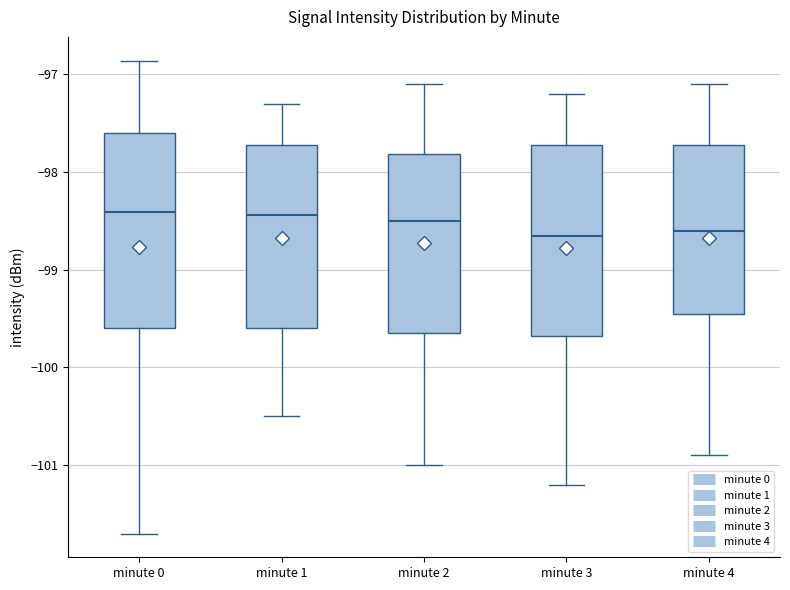

Reading left to right, transcribe this box plot: for each box, give where its median line is, the range the box spans, and where its two whiskers end, as read against the y-axis. The values are not printed on the chart, so give them approximately, as read against the axis.

minute 0: median -98.4, box -99.6 to -97.6, whiskers -101.7 to -96.9
minute 1: median -98.4, box -99.6 to -97.7, whiskers -100.5 to -97.3
minute 2: median -98.5, box -99.6 to -97.8, whiskers -101.0 to -97.1
minute 3: median -98.6, box -99.7 to -97.7, whiskers -101.2 to -97.2
minute 4: median -98.6, box -99.4 to -97.7, whiskers -100.9 to -97.1